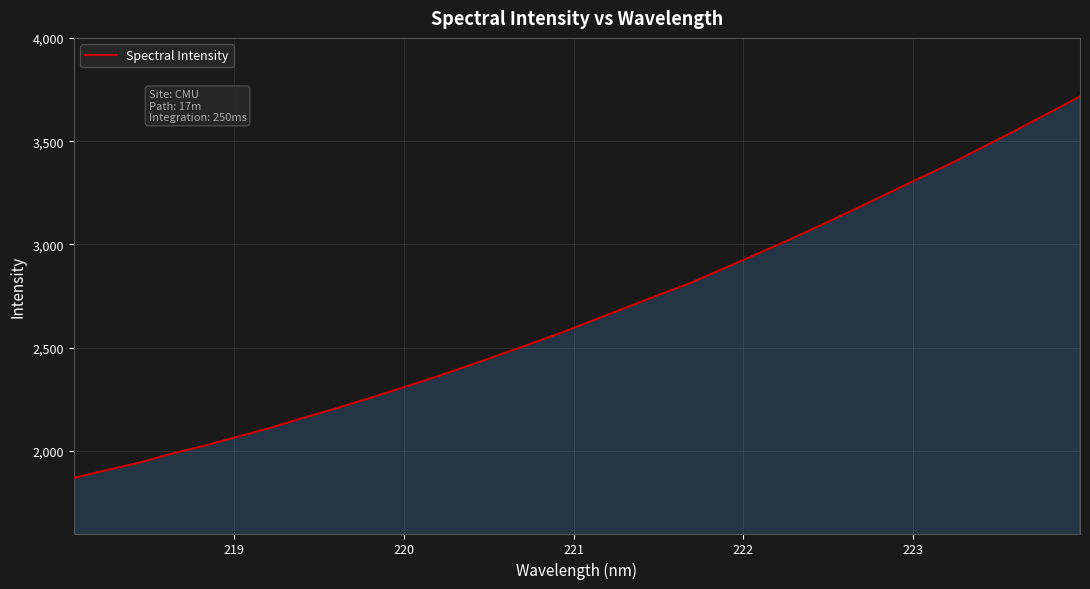

What is the maximum value shown in the chart?

3717.0